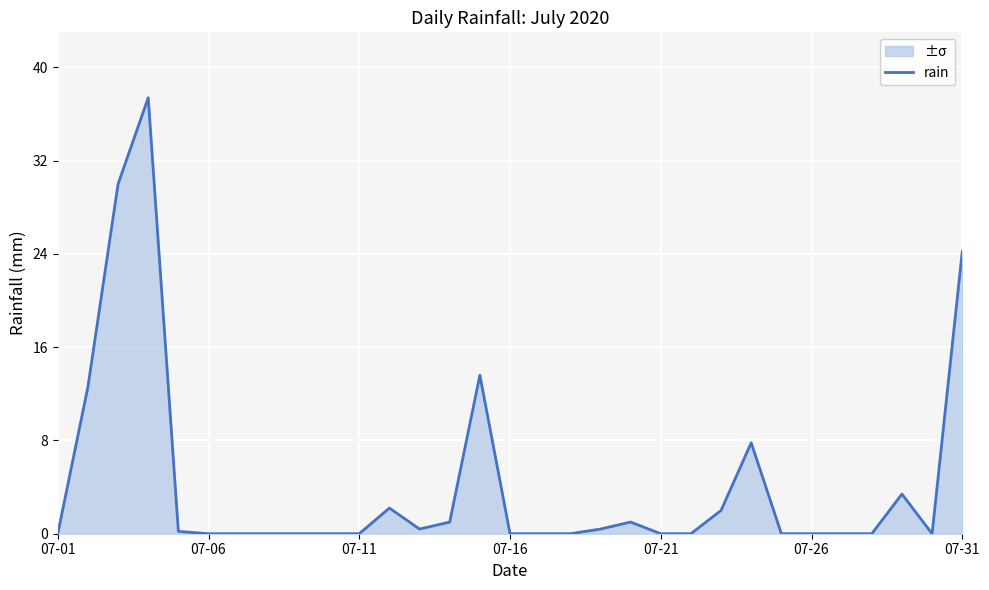

What is the difference between the maximum and second lowest values?

37.4